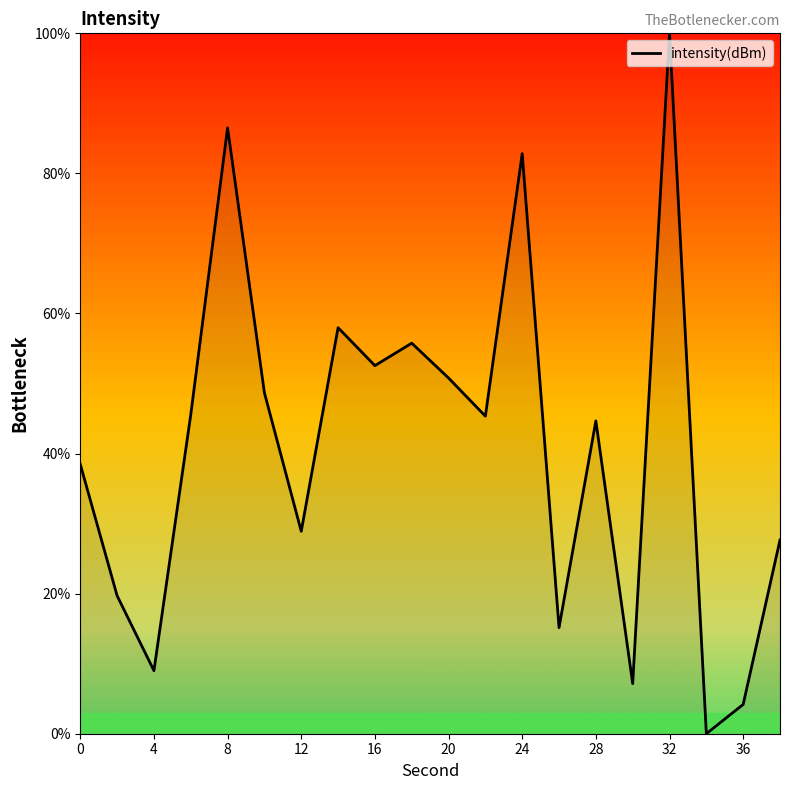

What is the maximum value shown in the chart?

100.0